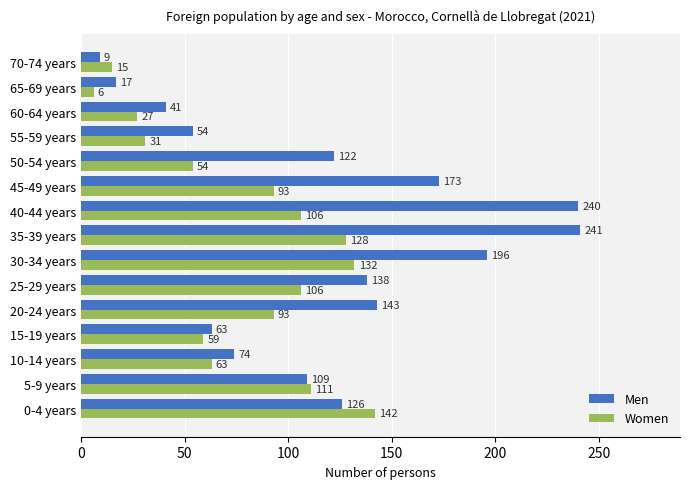

At which category is the sum across all series the highest?

35-39 years